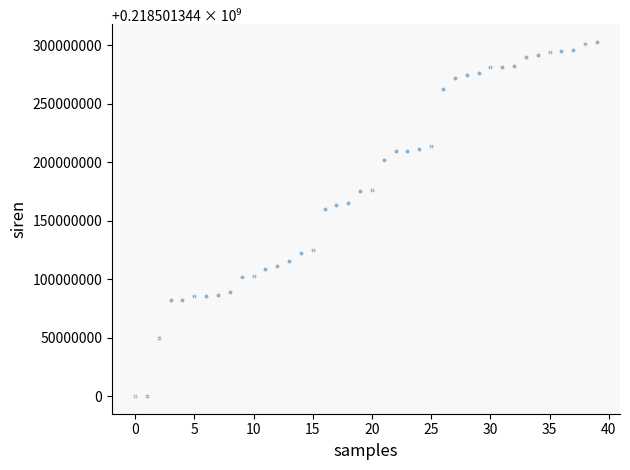

What is the range of Y values (max minus min)?

302931875